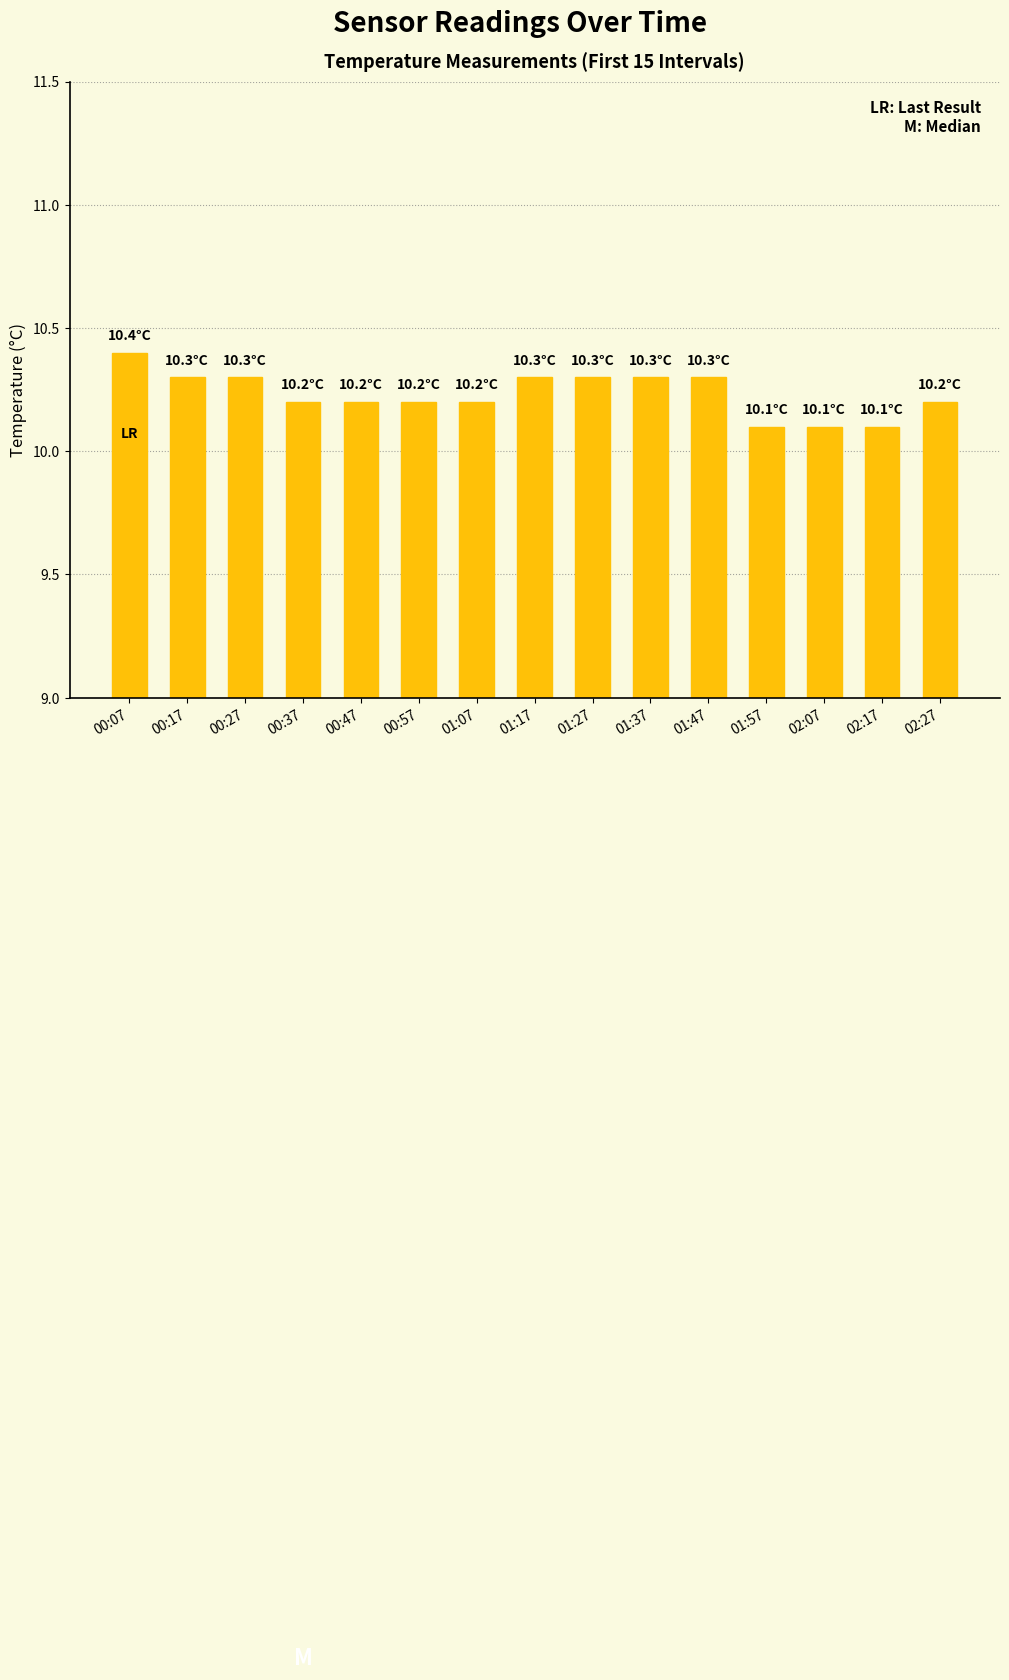

The chart shows a value of 10.1 at 01:57. True or false?

True